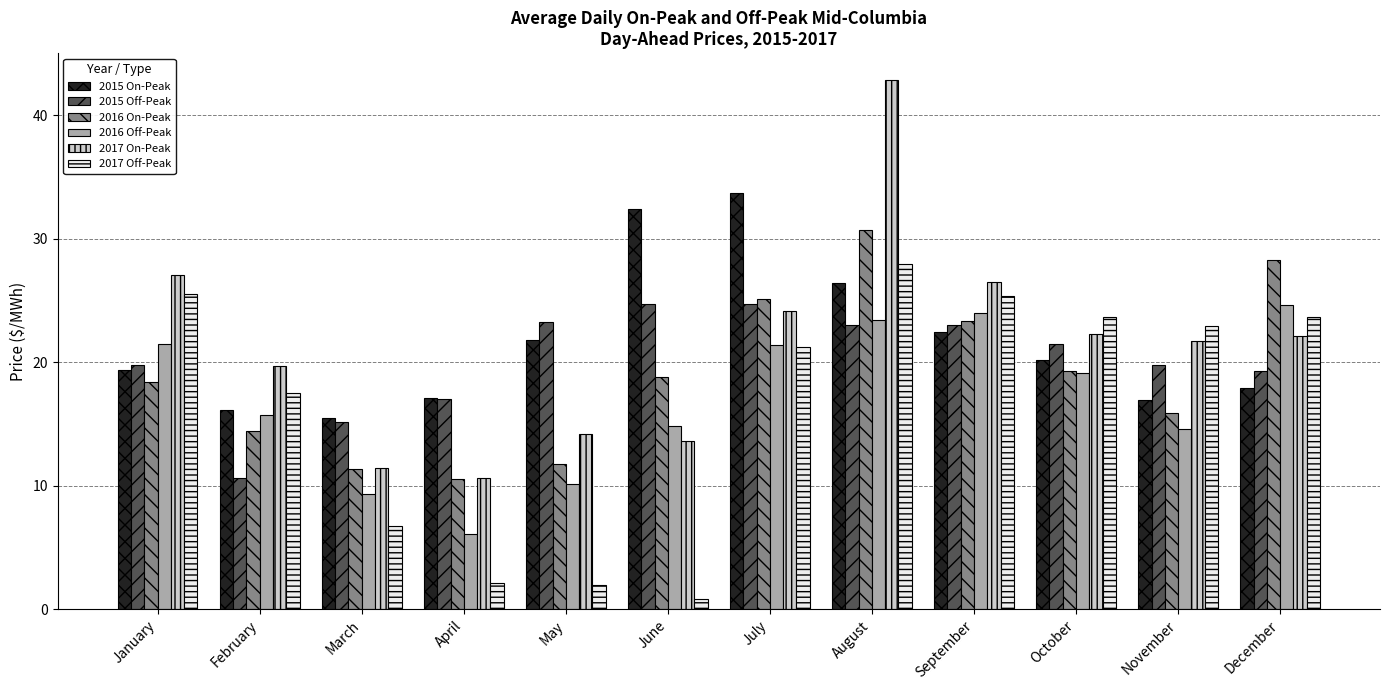

What is the minimum value for 2015 Off-Peak?

10.6